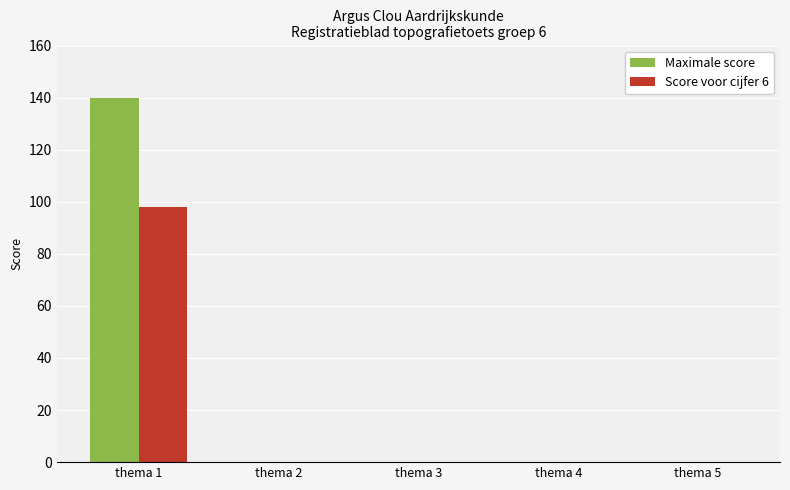

What is the sum of all Score voor cijfer 6 values?

97.9